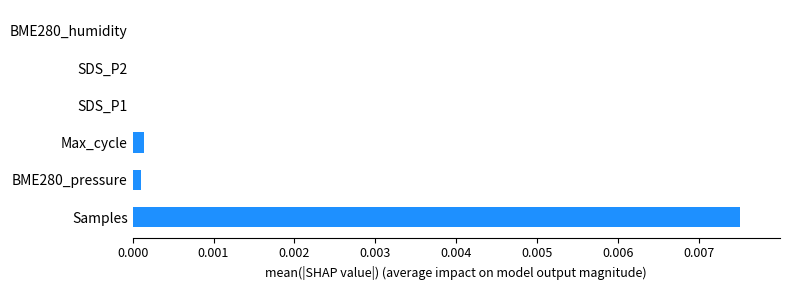

Which label corresponds to the largest value in the chart?

Samples